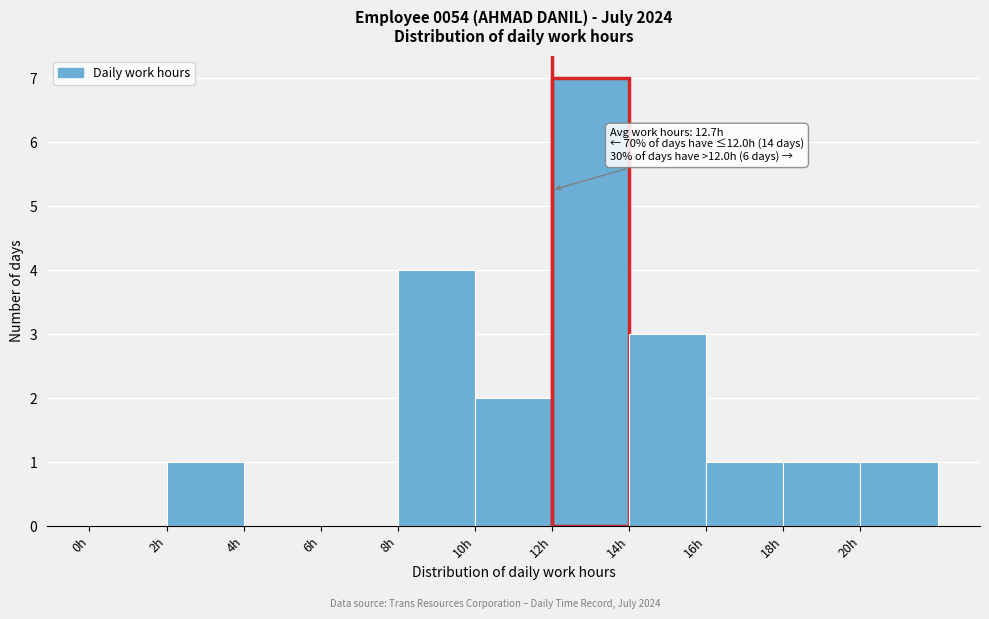

Over which range of the x-axis is the bar tallest?

12 to 14